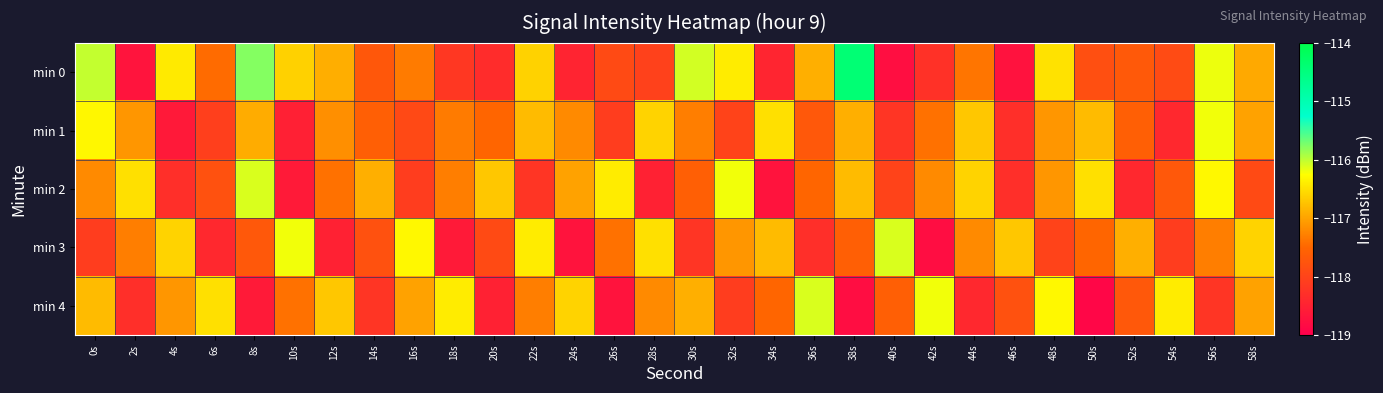

Between 38s and 2s, which is larger?

38s